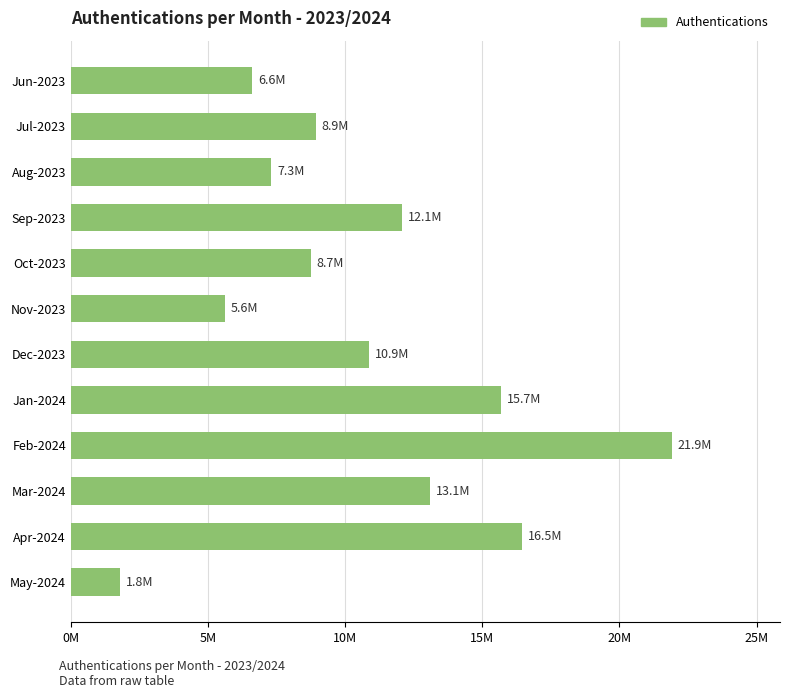

Which category has the highest value across all series?

Feb-2024